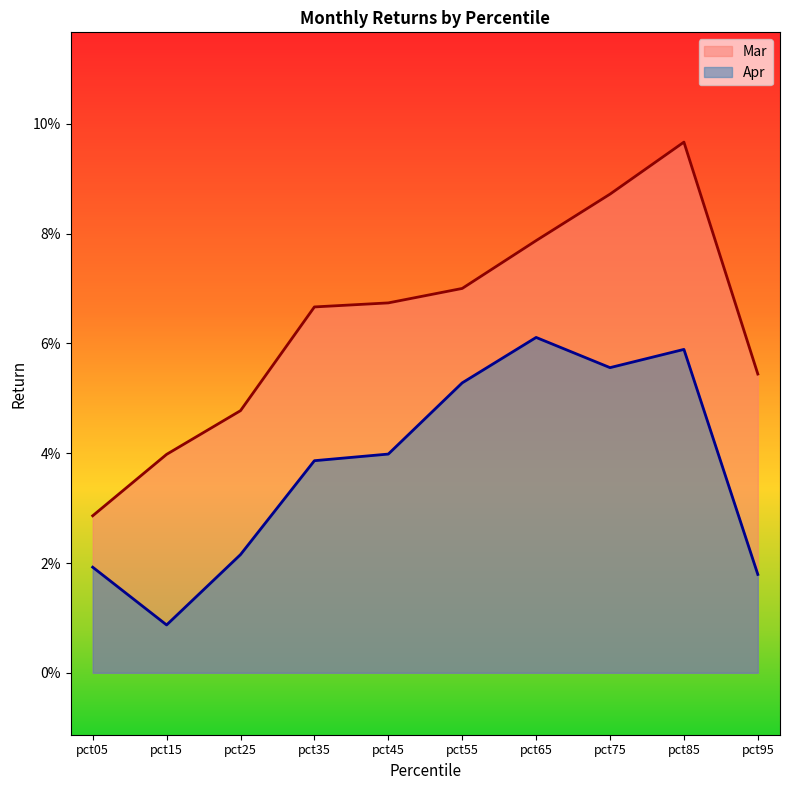

Rank the categories by Mar value from highest to lowest.

pct85, pct75, pct65, pct55, pct45, pct35, pct95, pct25, pct15, pct05